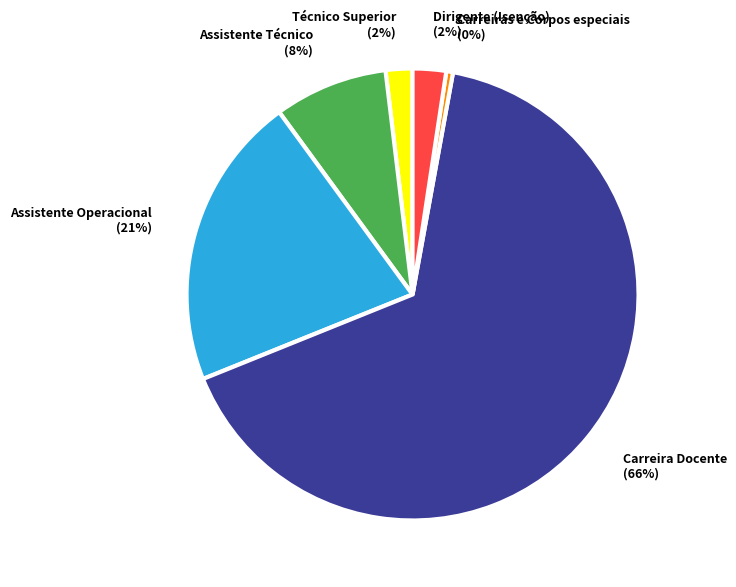

How many segments does this pie chart have?

6